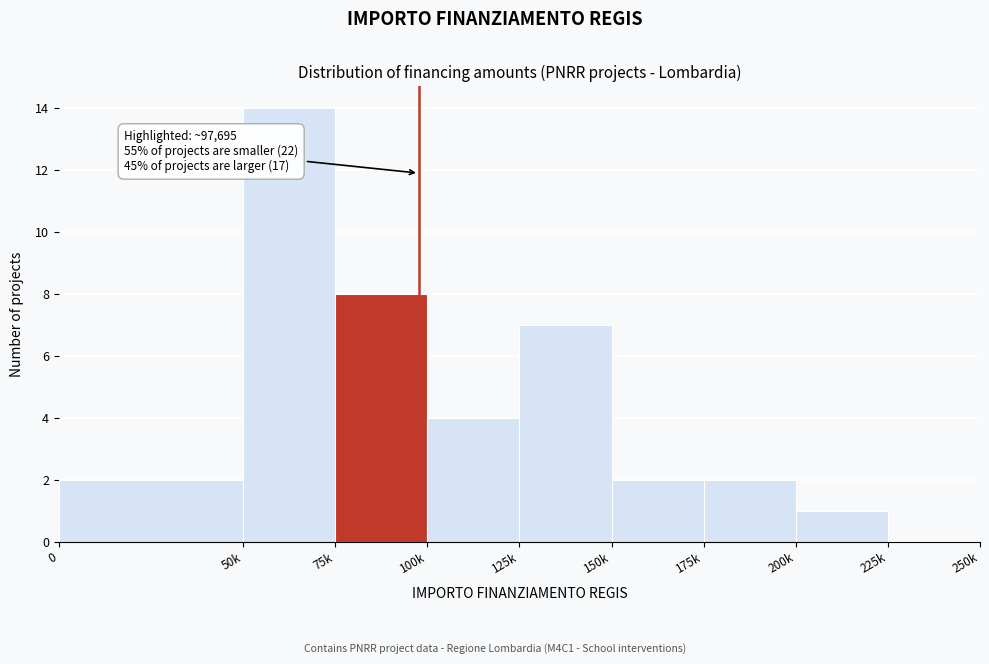

Reading right to left, what are all the values shown in this chart?

225k=0	200k=1	175k=2	150k=2	125k=7	100k=4	75k=8	50k=14	0=2